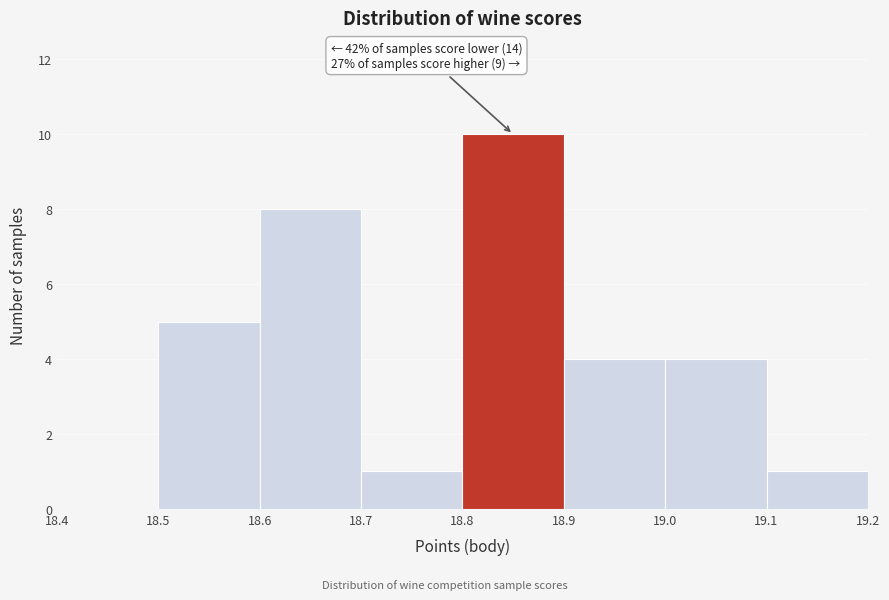

Over which range of the x-axis is the bar tallest?

18.8 to 18.9